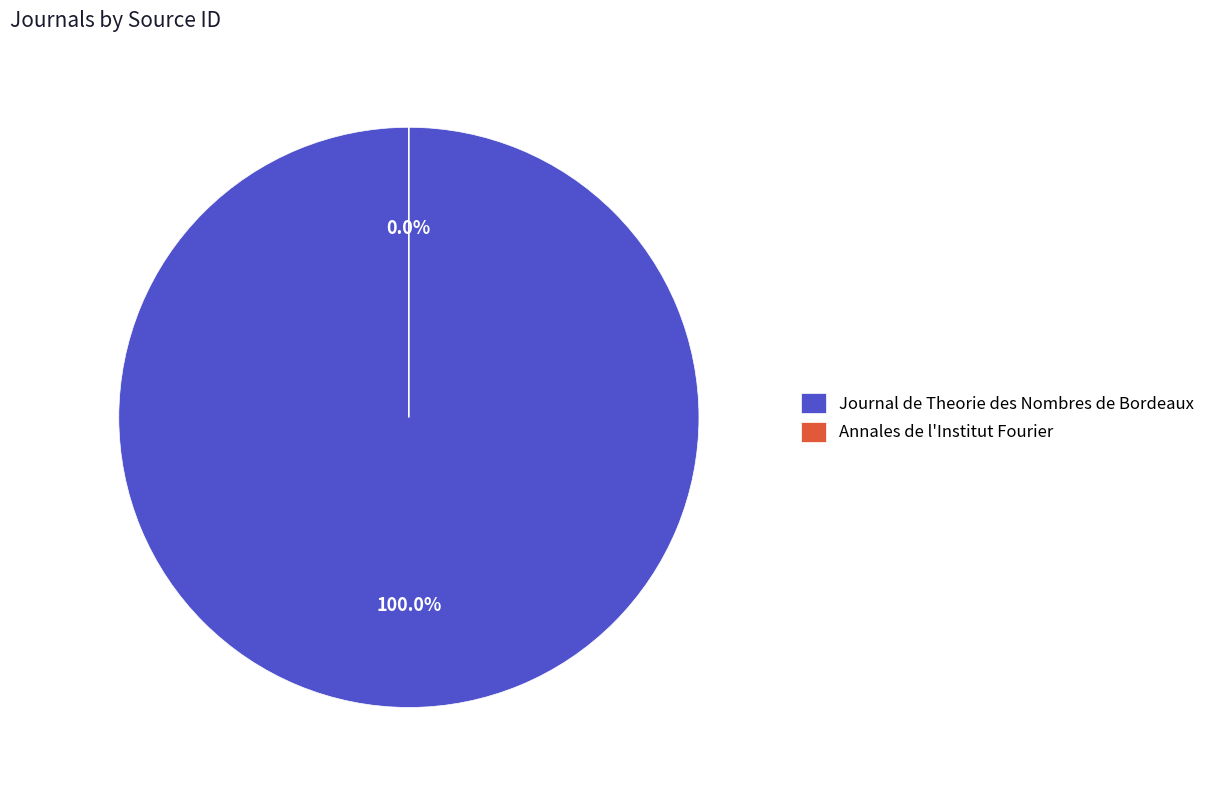

Count the number of slices in the pie.

2